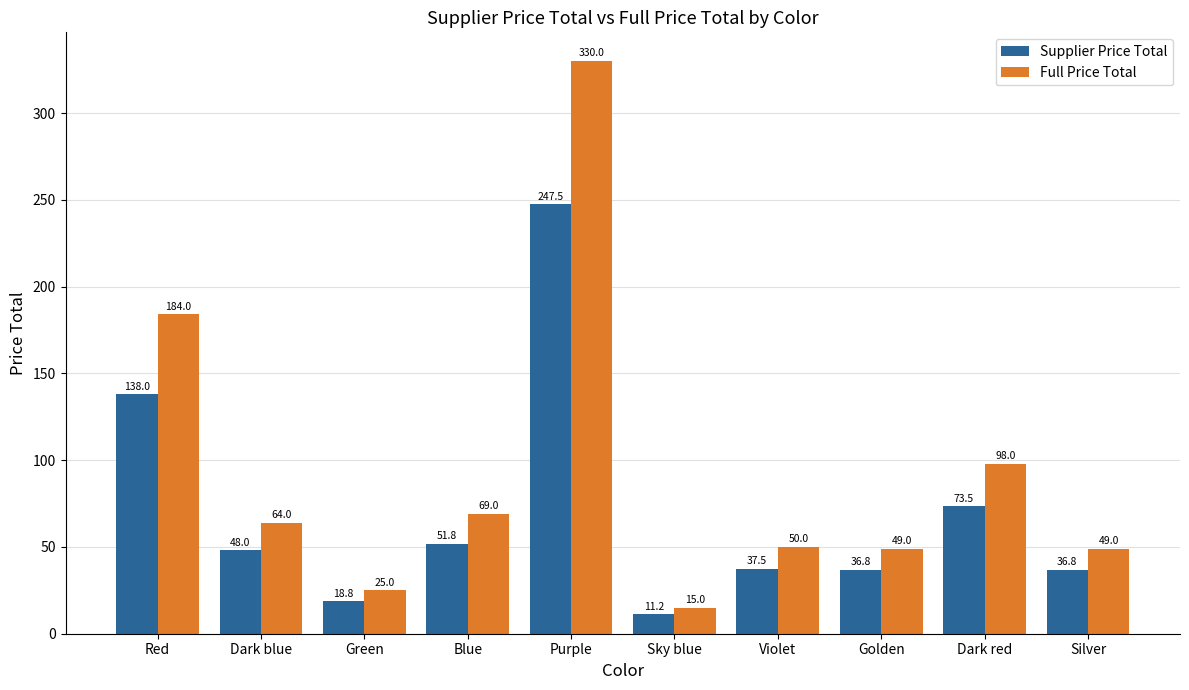

What is the highest value of the Full Price Total series?

330.0